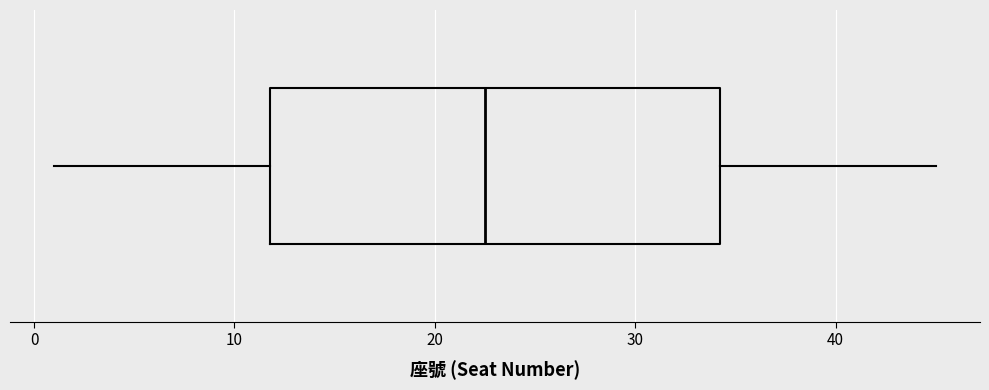

Read this box plot against the x-axis: the position of the median line, the range covered by the box, and the ends of both whiskers. The values are not printed on the chart, so give them approximately, as read against the axis.

median 23, box 12 to 34, whiskers 1 to 45